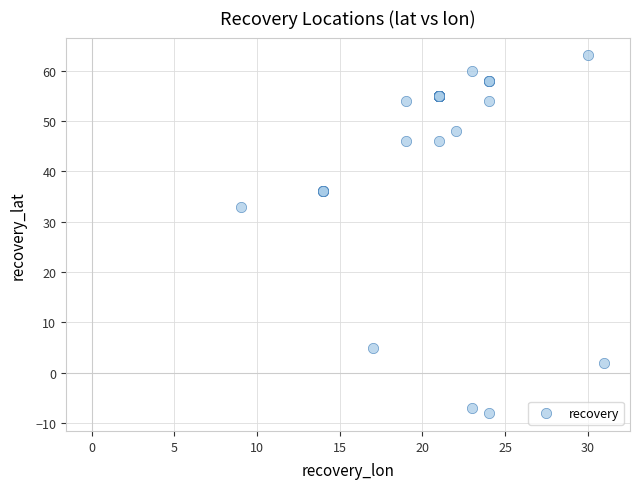

What Y value in the scatter plot is closest to 27?

33